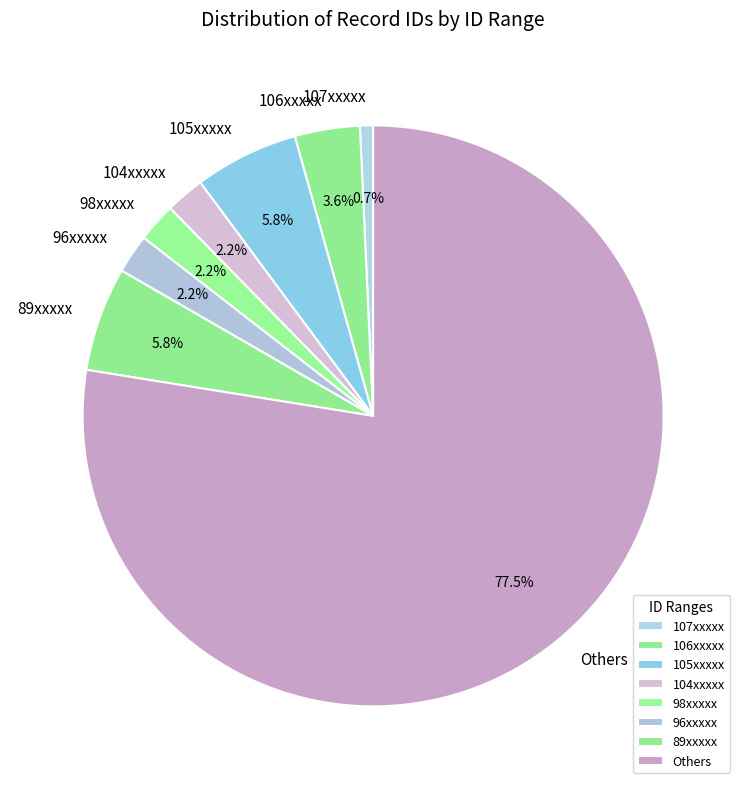

Is there a majority slice in this chart?

Yes